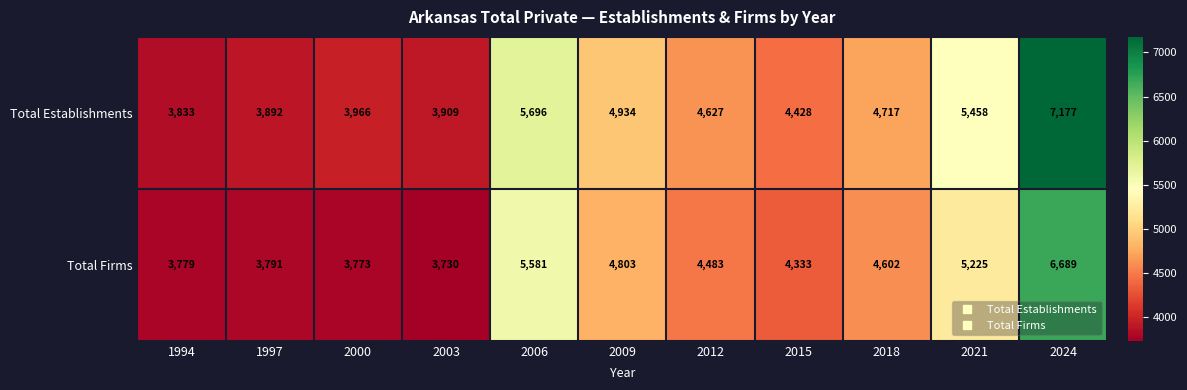

Rank the categories by Total Establishments value from lowest to highest.

1994, 1997, 2003, 2000, 2015, 2012, 2018, 2009, 2021, 2006, 2024